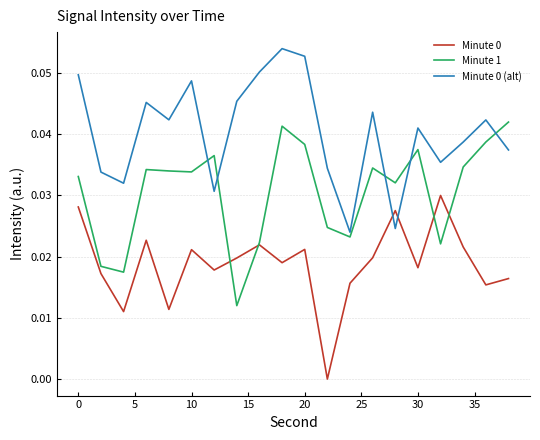

True or false: Minute 0 and Minute 0 (alt) cross at least once.

True